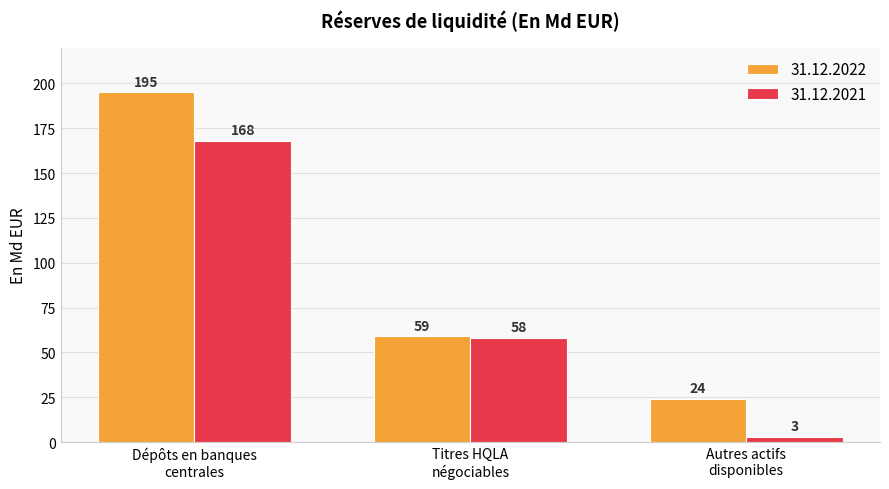

How many groups of bars are there?

3